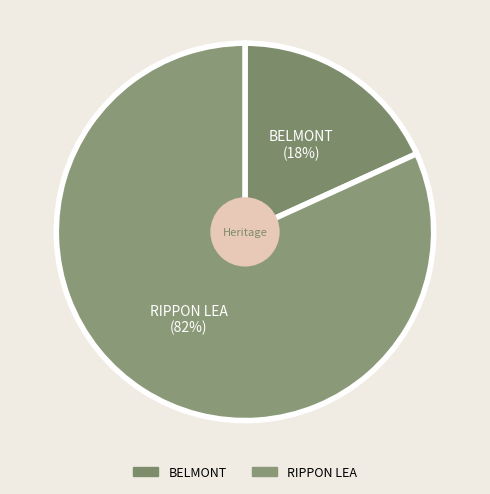

Do RIPPON LEA and BELMONT together represent more than half of the pie?

Yes